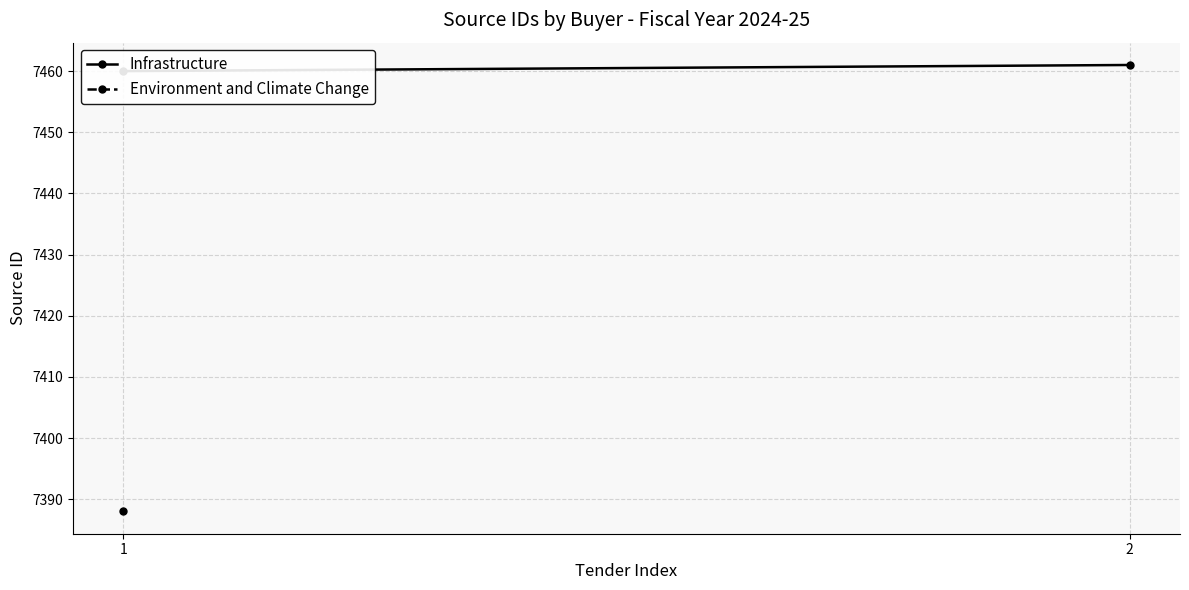

Is this an area chart (filled region under the line)?

No